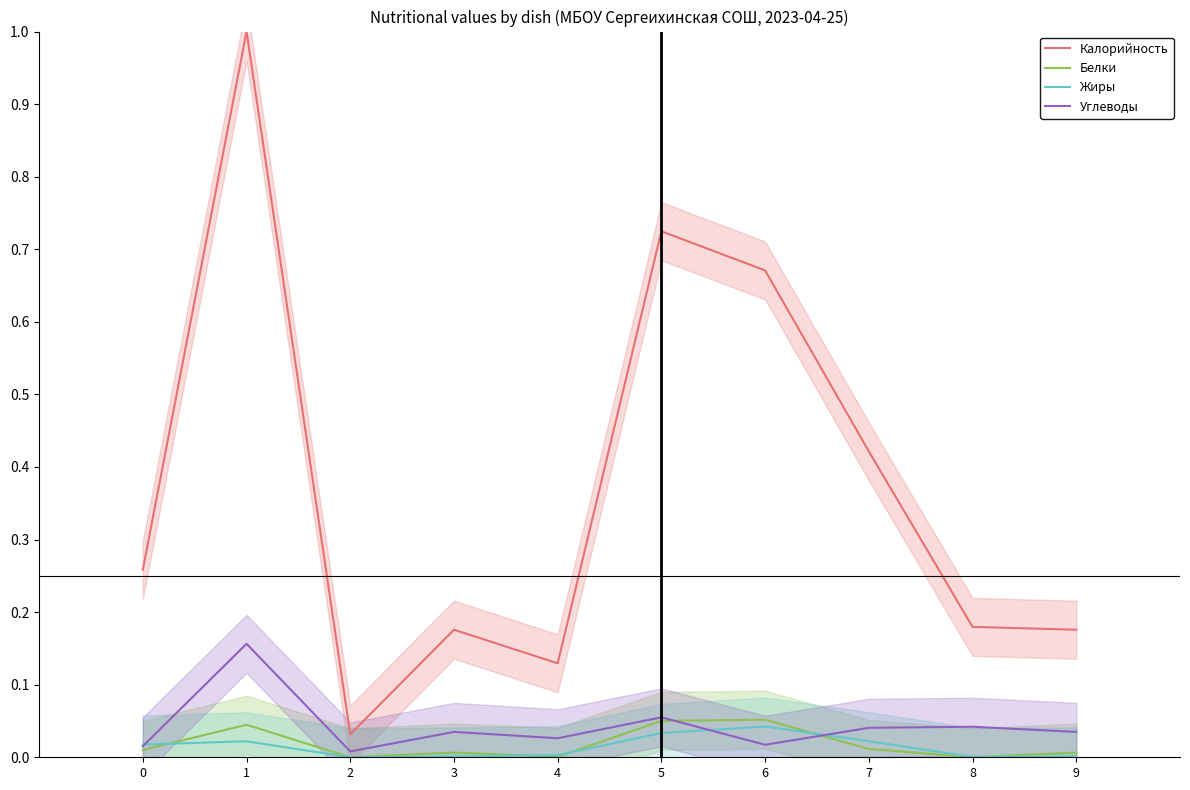

At which category is the sum across all series the highest?

1